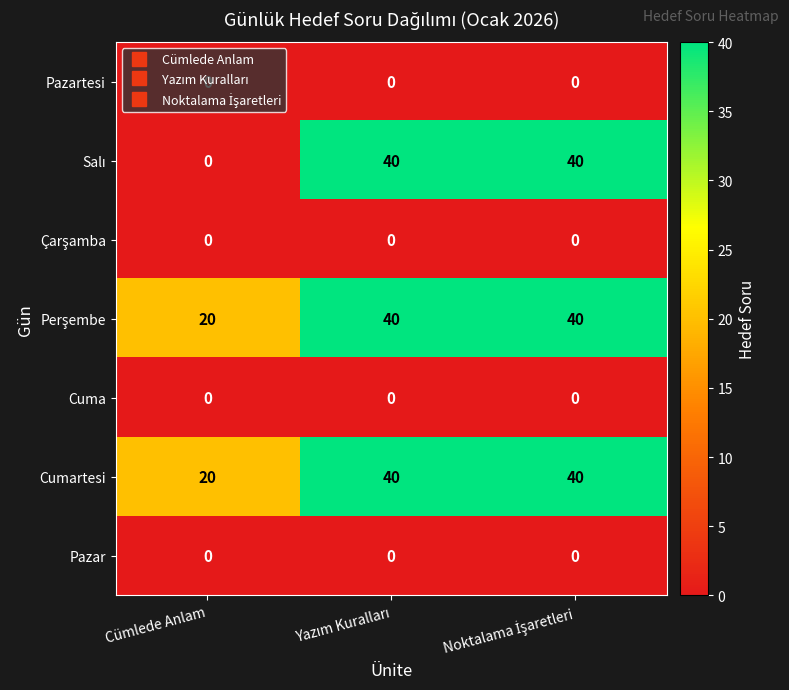

What is the greatest value displayed?

40